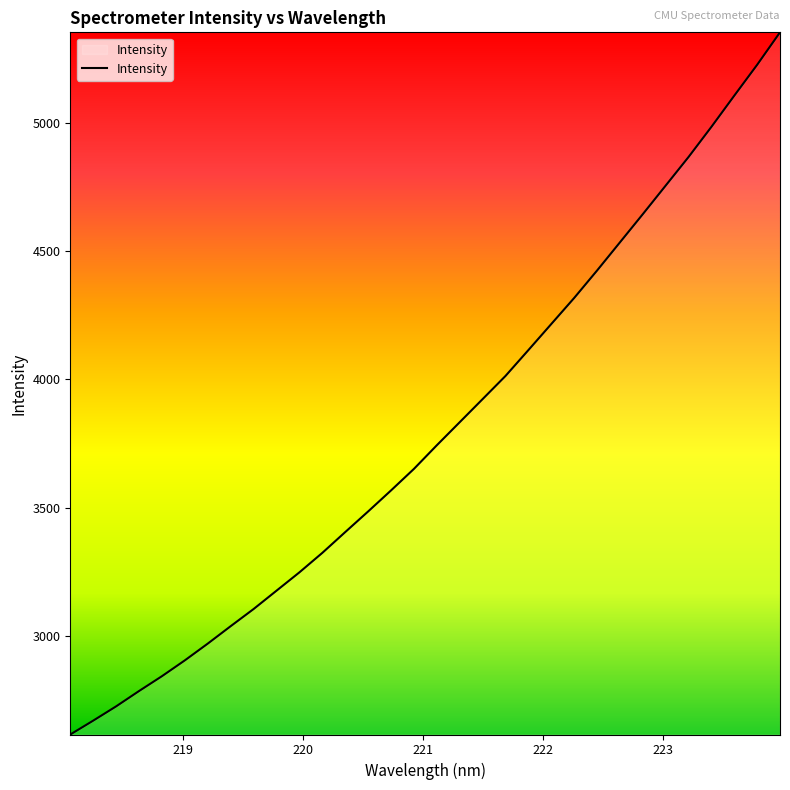

What is the greatest value displayed?

5355.0